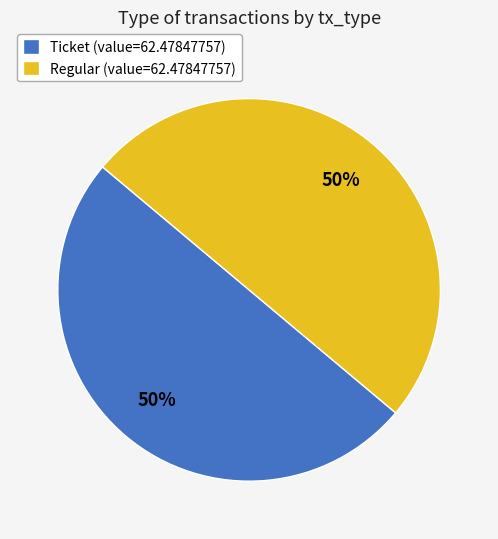

Is the sum of Regular (value=62.47847757) and Ticket (value=62.47847757) greater than half?

Yes